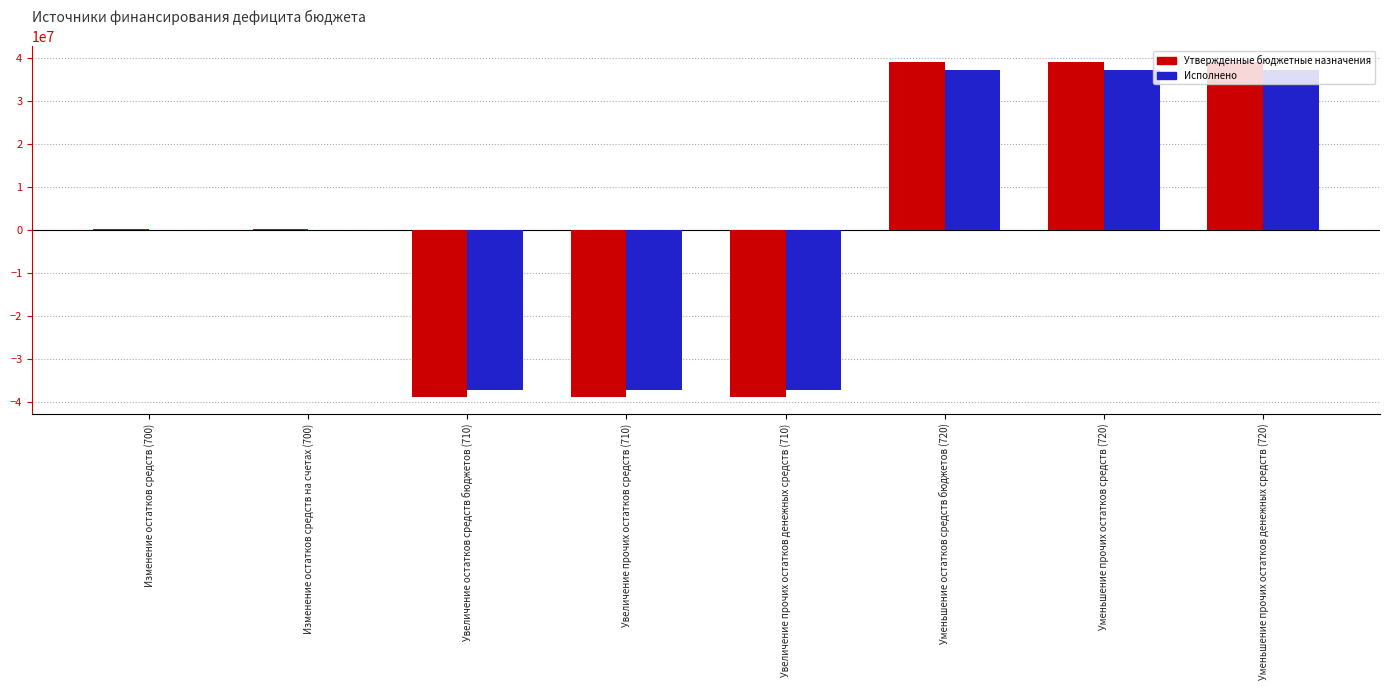

What are all the series names shown in the legend?

Утвержденные бюджетные назначения, Исполнено